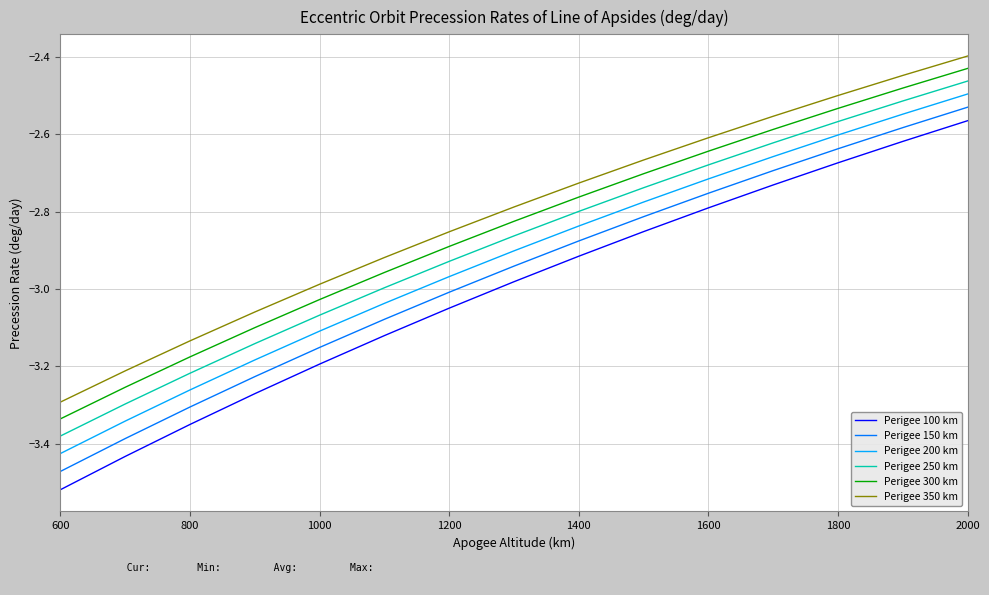

Which series has the widest spread of values?

Perigee 100 km